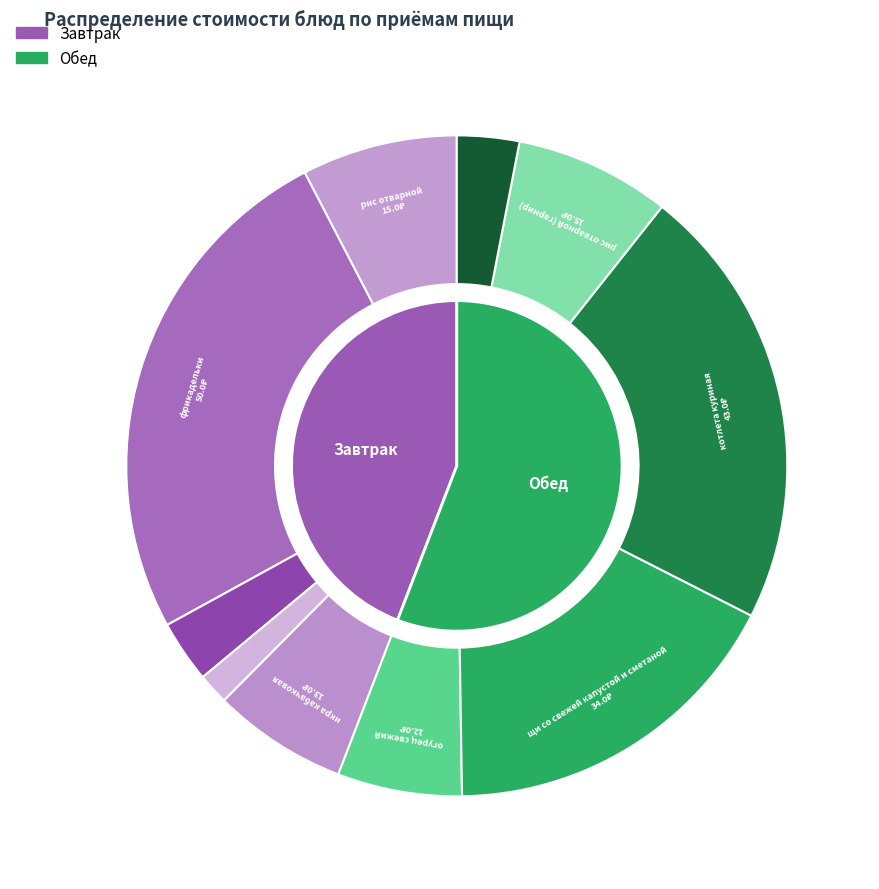

Rank the categories by value from highest to lowest.

фрикадельки, котлета куриная, щи со свежей капустой и сметаной, рис отварной, рис отварной (гарнир), икра кабачковая, огурец свежий, чай с лимоном, чай с лимоном (сладкое), хлеб пшеничный